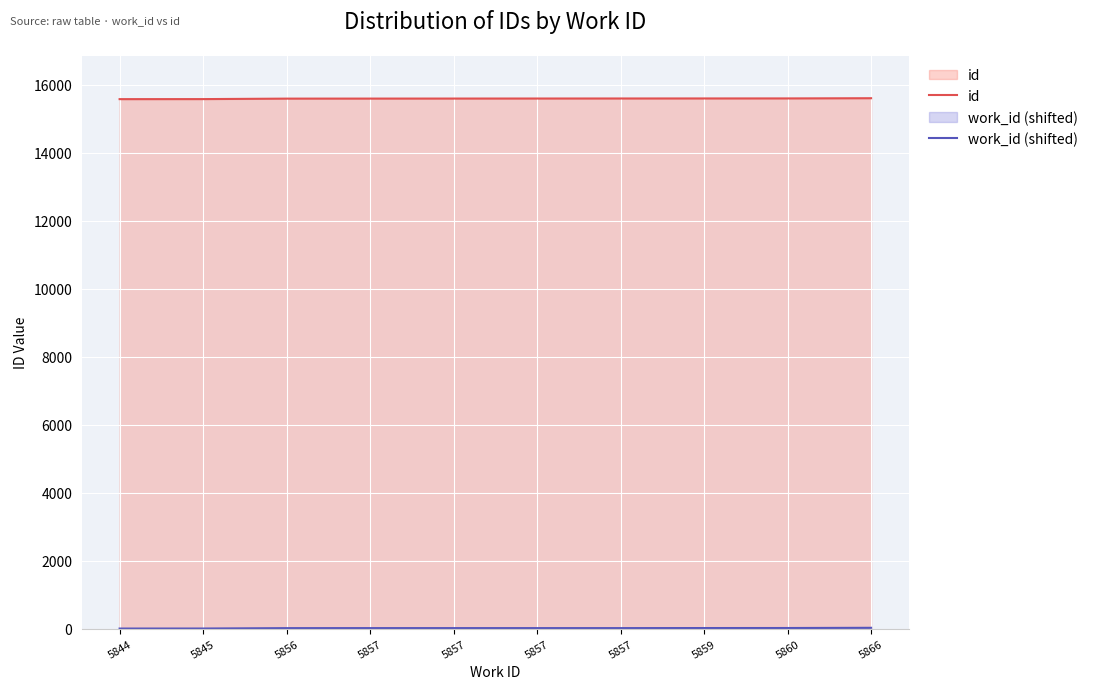

Rank the categories by id value from lowest to highest.

5844, 5845, 5856, 5857, 5857, 5857, 5857, 5859, 5860, 5866